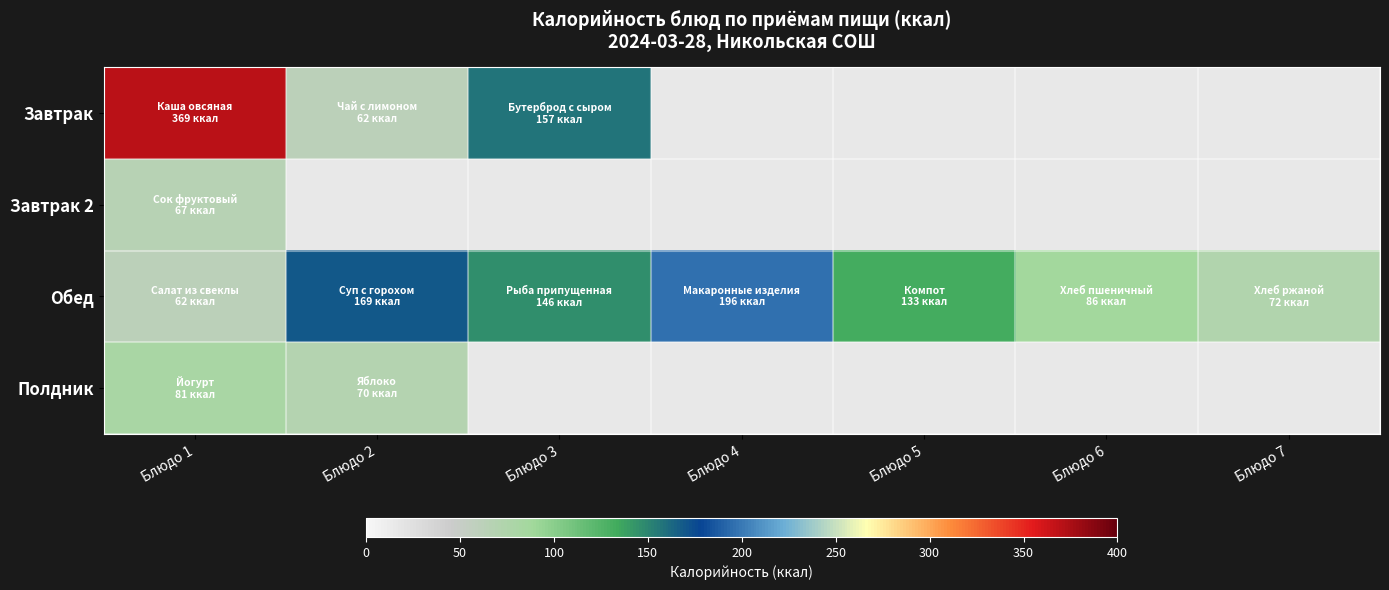

How many categories are shown in the chart?

7